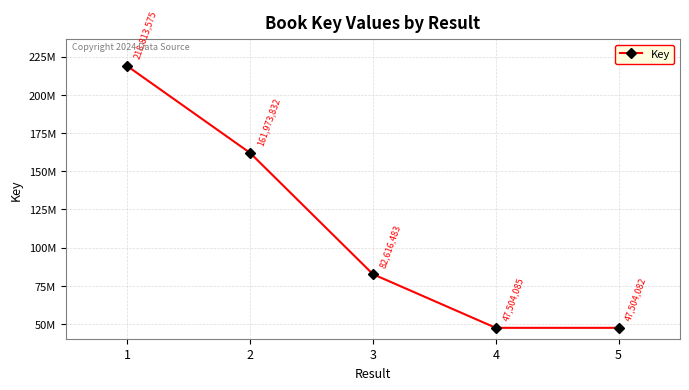

Reading right to left, list all the values displayed in this chart.

5=47504082	4=47504085	3=82616483	2=161973832	1=218813575